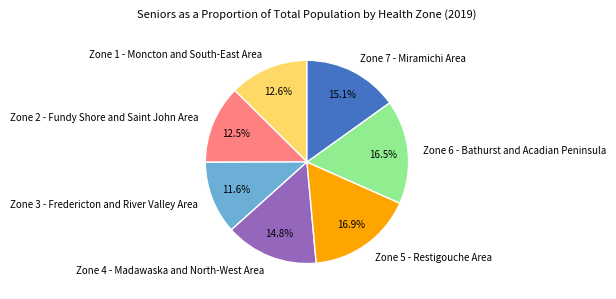

Does Zone 3 - Fredericton and River Valley Area account for over 50% of the chart?

No